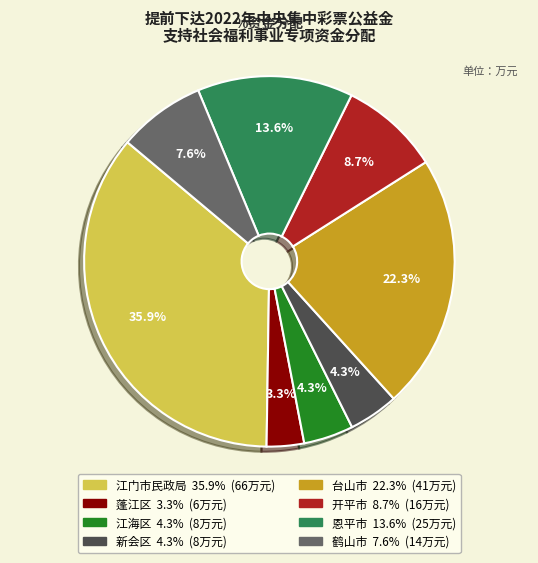

To the nearest percent, what is the combined percentage of 新会区 and 江门市民政局?

40%